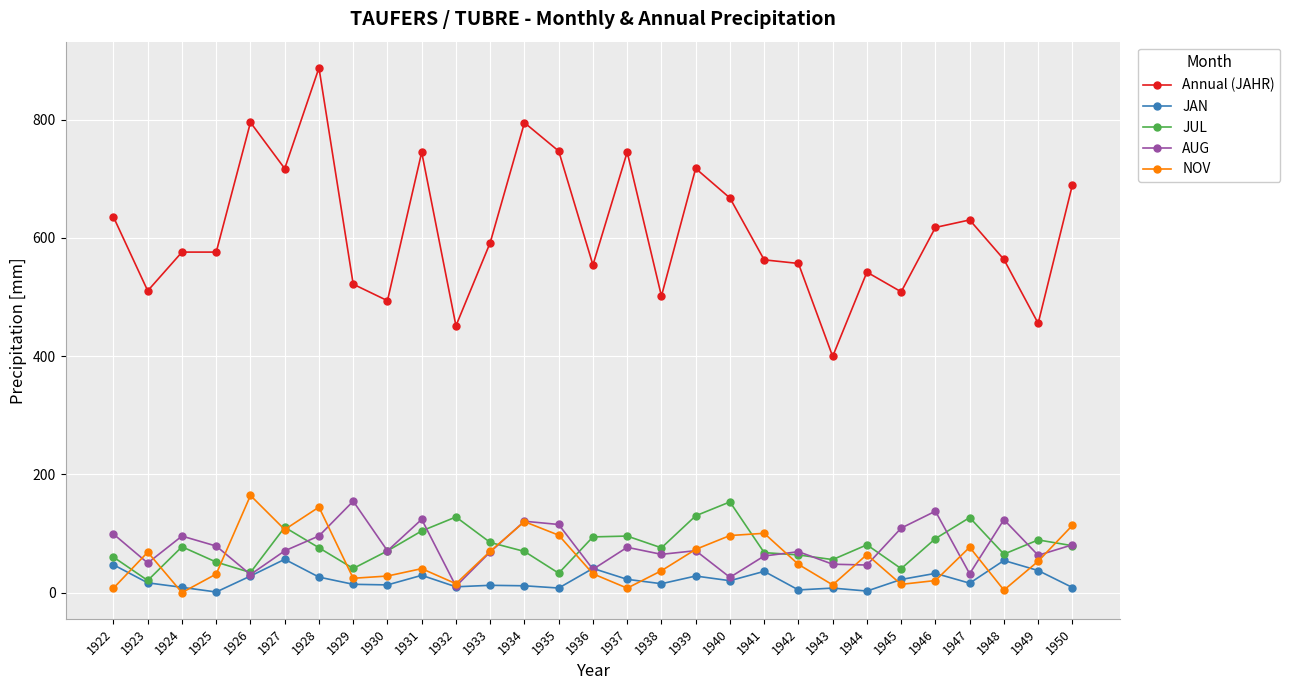

True or false: JUL has a value of 41.4 at 1950.

False